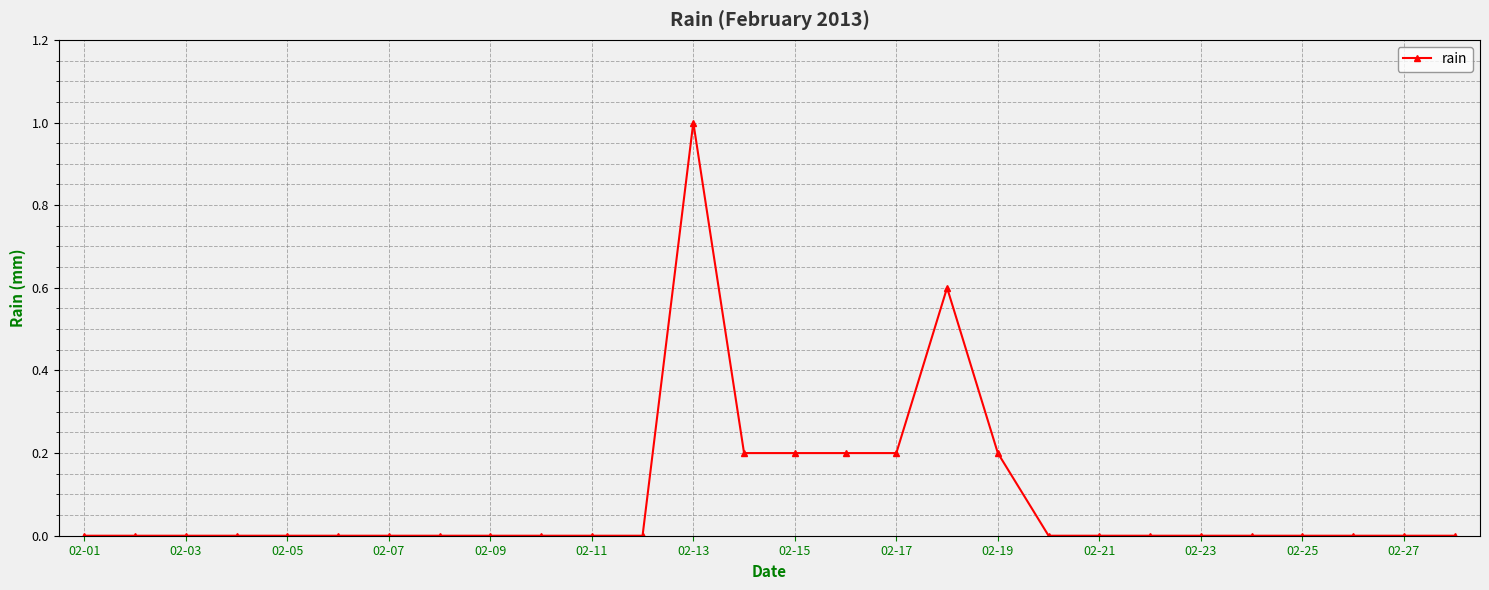

What is the maximum value shown in the chart?

1.0